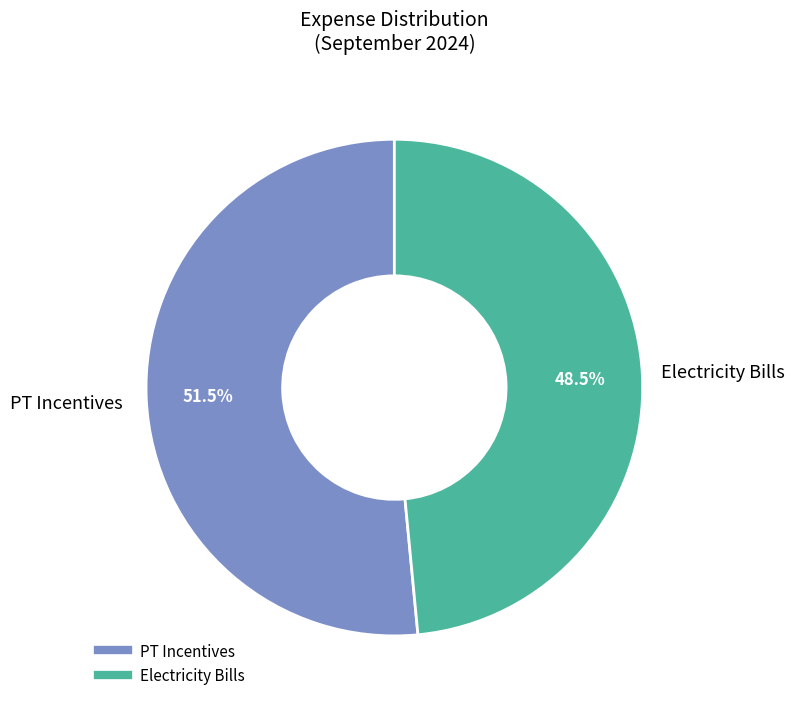

What is the ratio of the value at Electricity Bills to the value at PT Incentives?

0.9